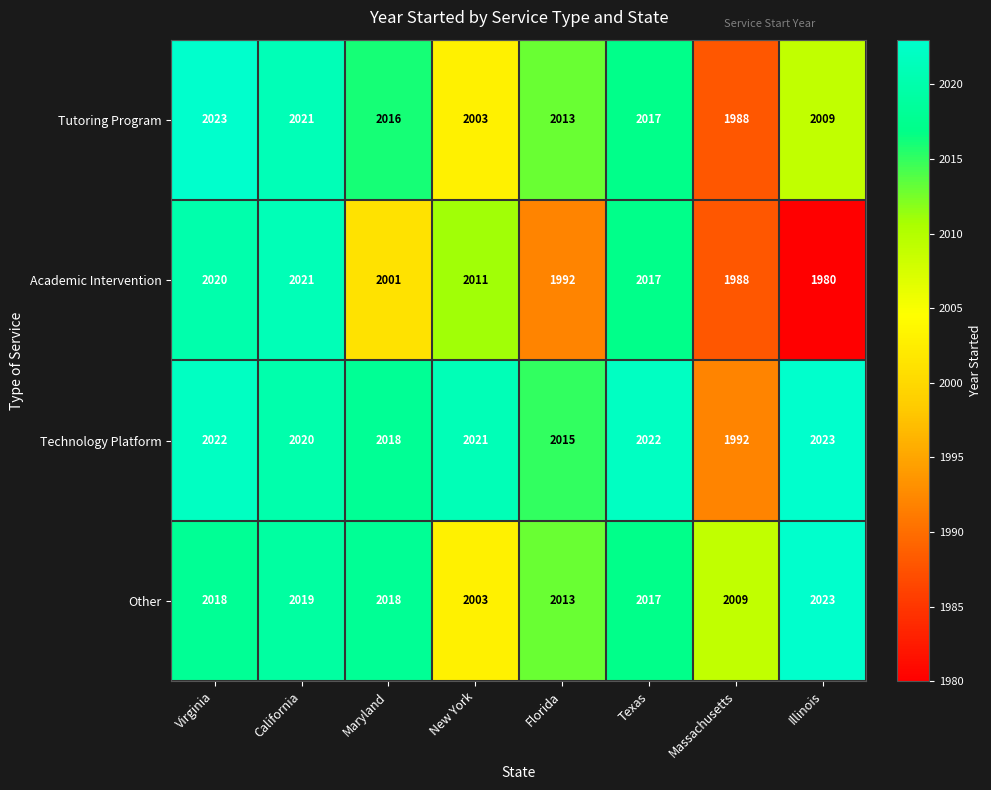

What is the sum of the Technology Platform values at Maryland and Texas?

4040